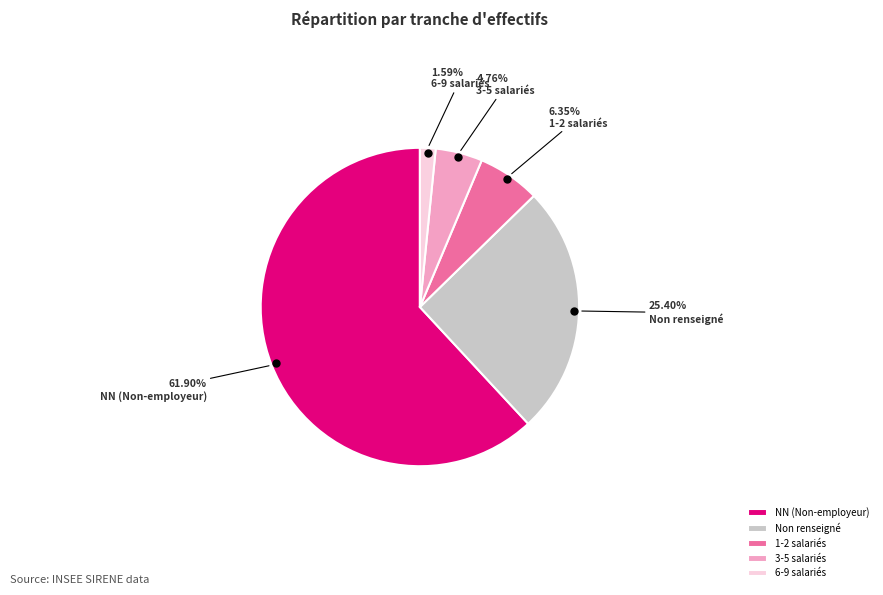

Count the number of slices in the pie.

5